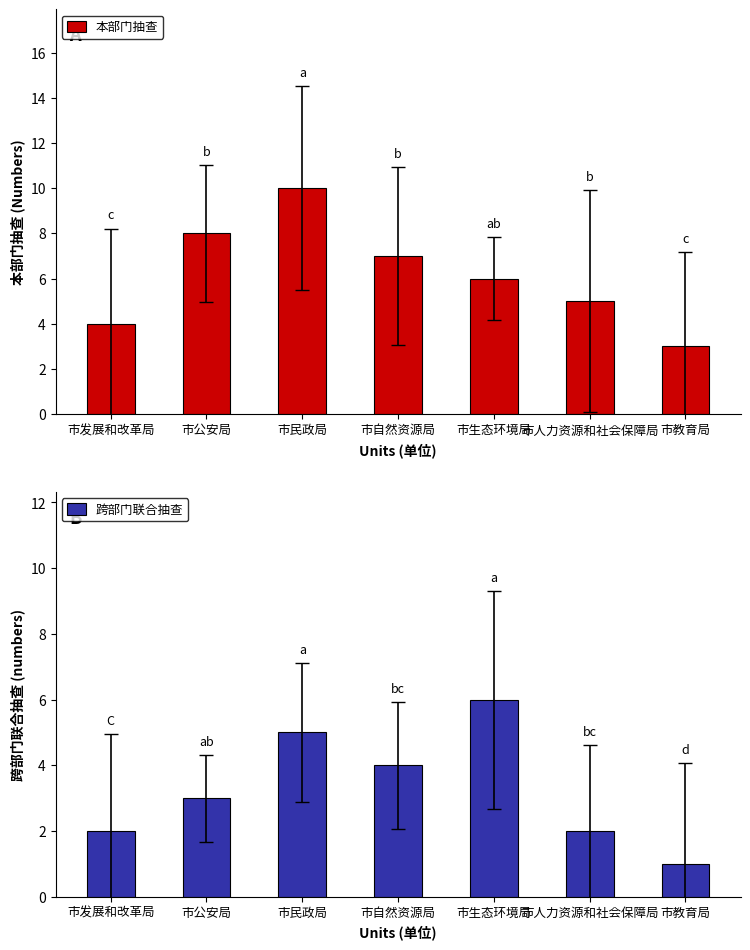

Between 市发展和改革局 and 市民政局, which series saw the biggest shift?

本部门抽查